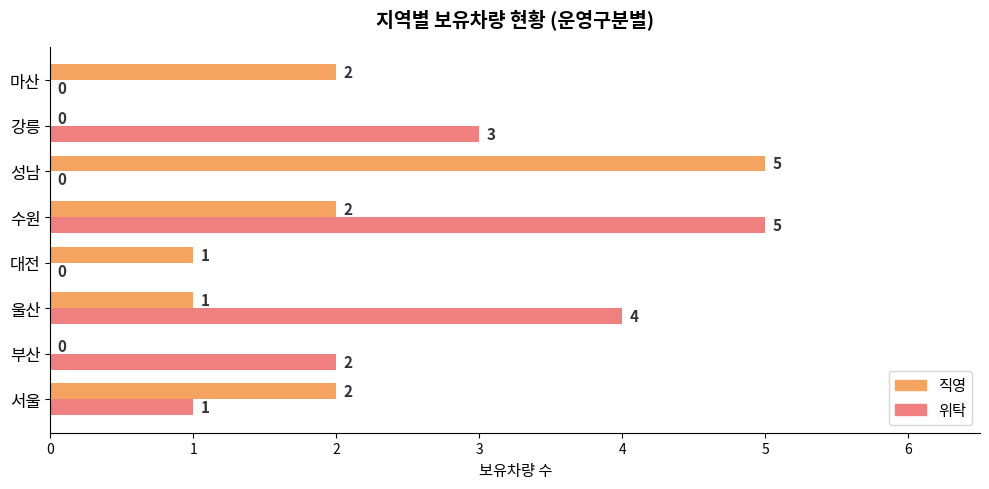

What is the sum of all 직영 values?

13